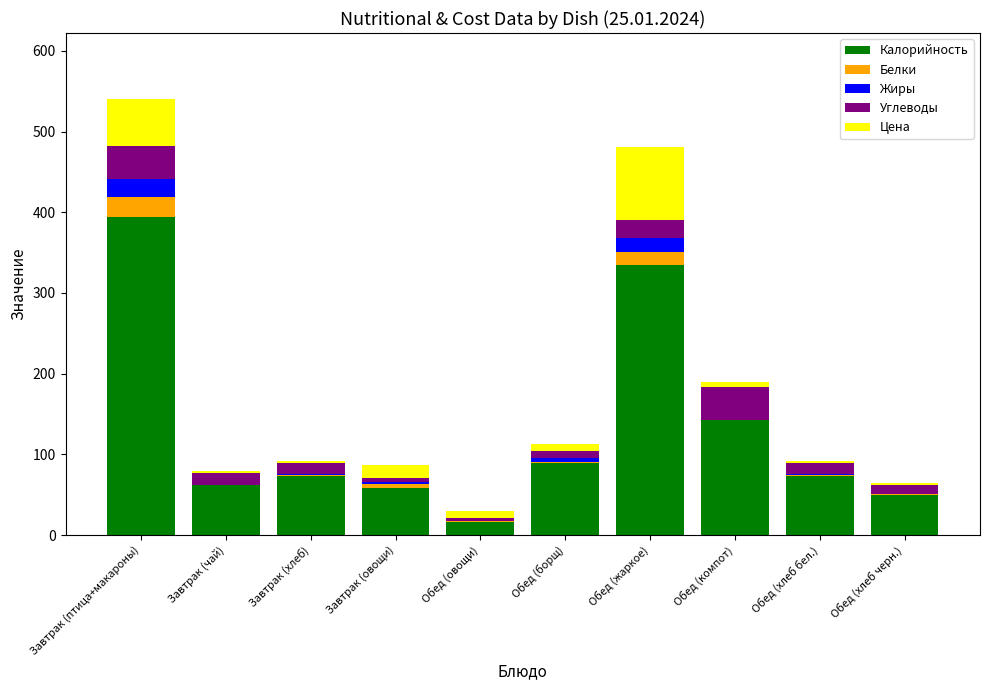

The value of Жиры at Завтрак (овощи) is 3.0. True or false?

True